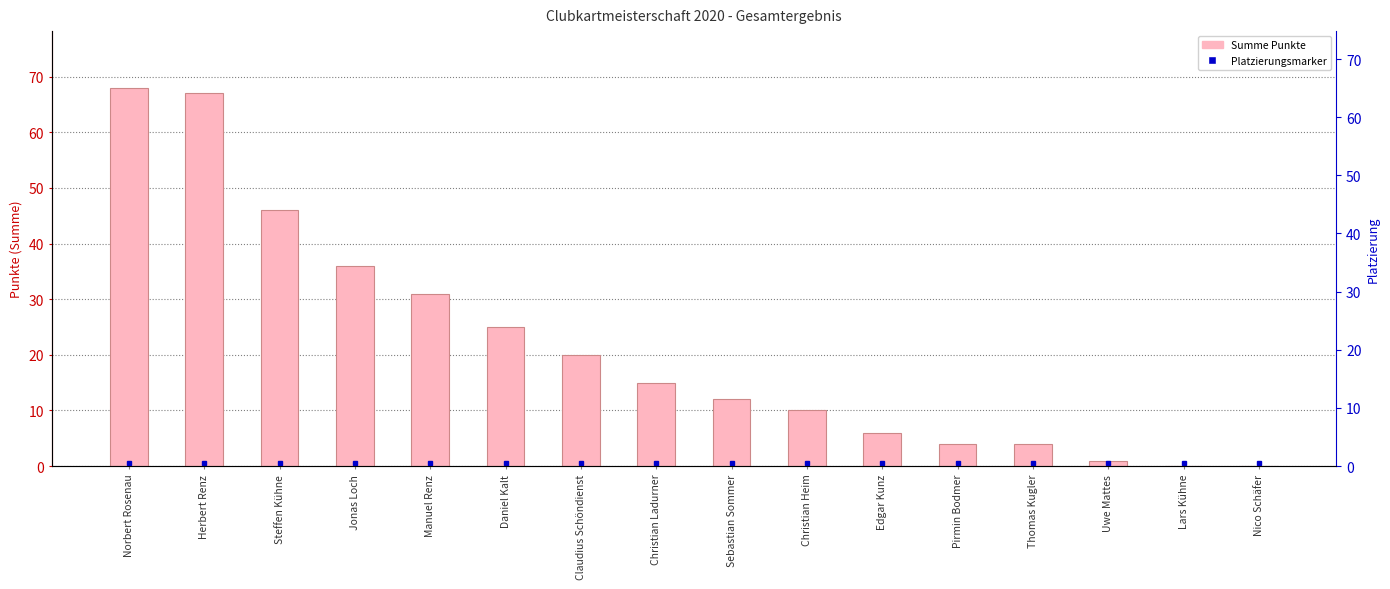

Approximately how many times larger is the value at Edgar Kunz compared to Christian Heim?

0.6